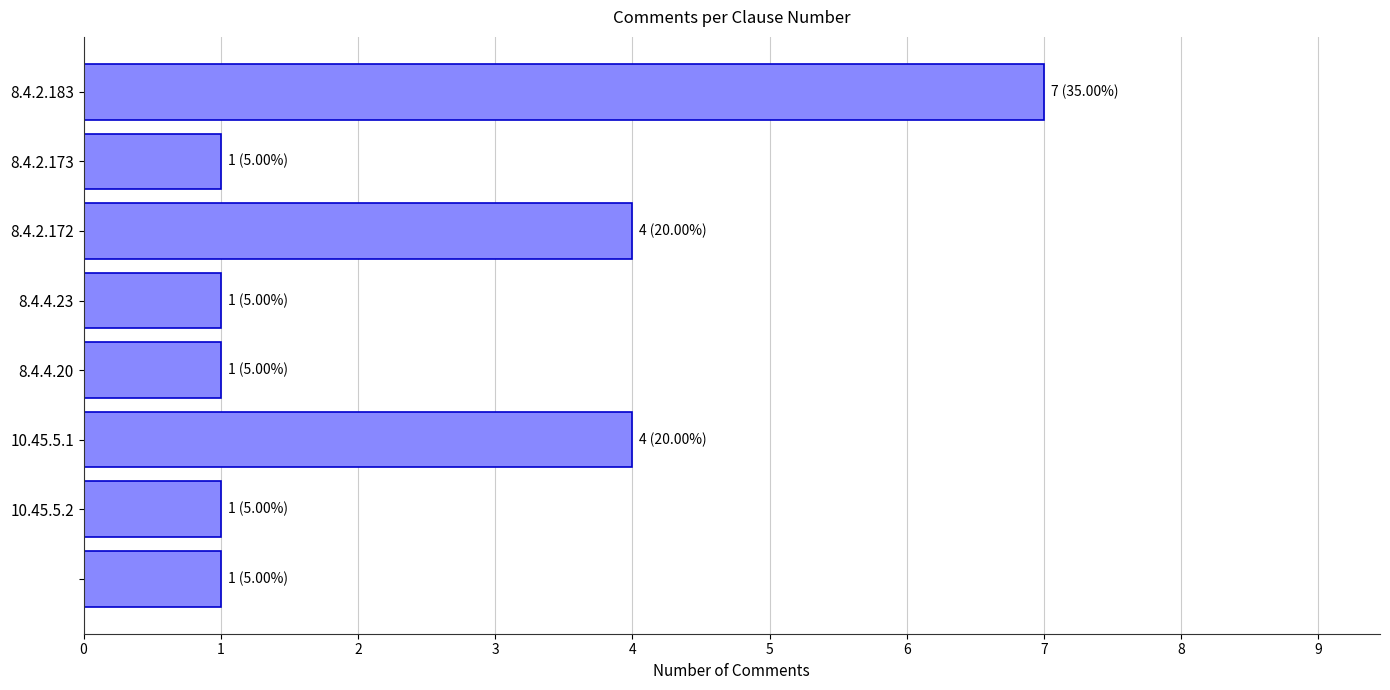

How many distinct data groups are displayed?

1